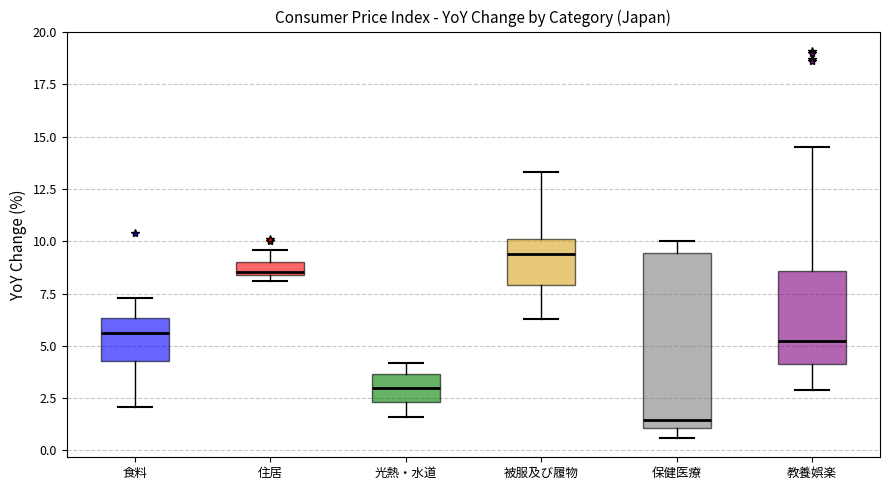

Where is the lower edge of the box for 教養娯楽 on the y-axis? The values are not printed on the chart, so give them approximately, as read against the axis.

4.0